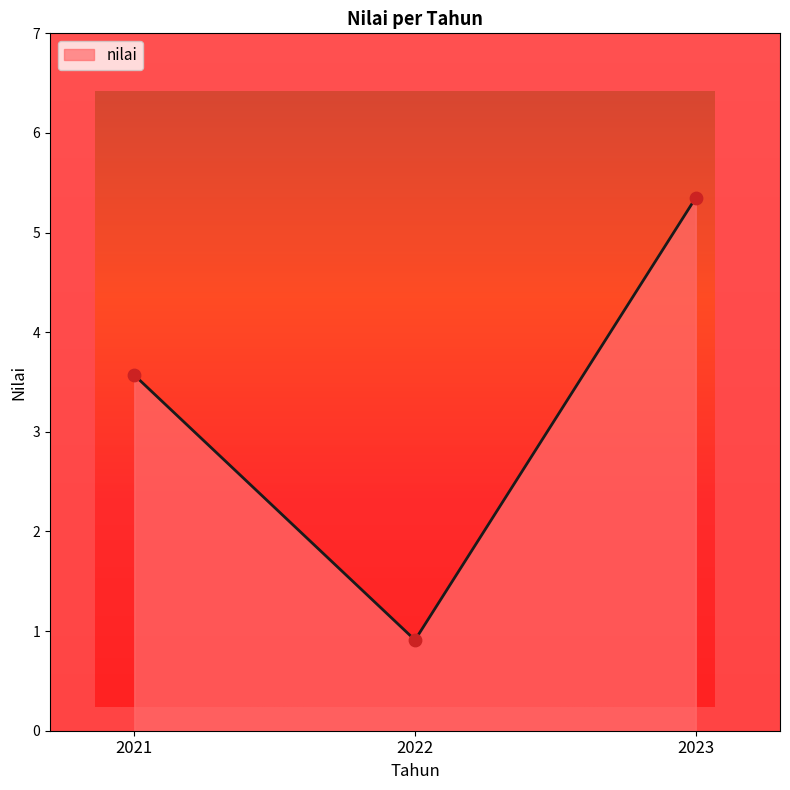

What is the change in value from 2021 to 2022?

-2.7